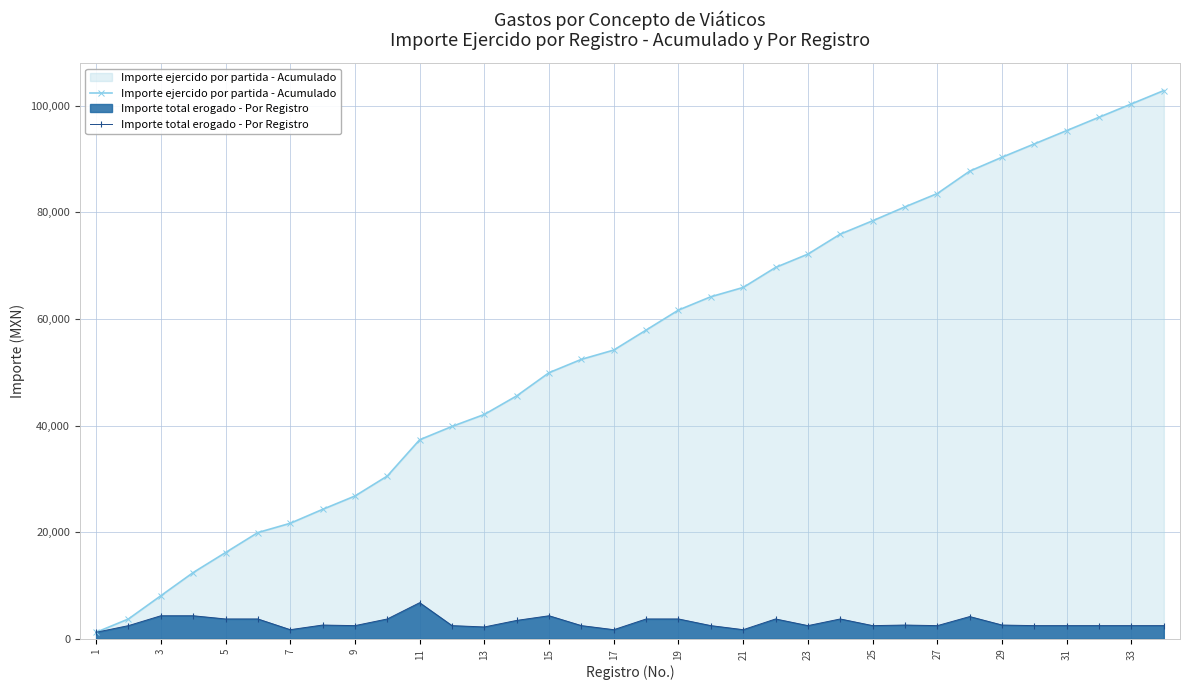

What is the greatest value displayed?

102830.1